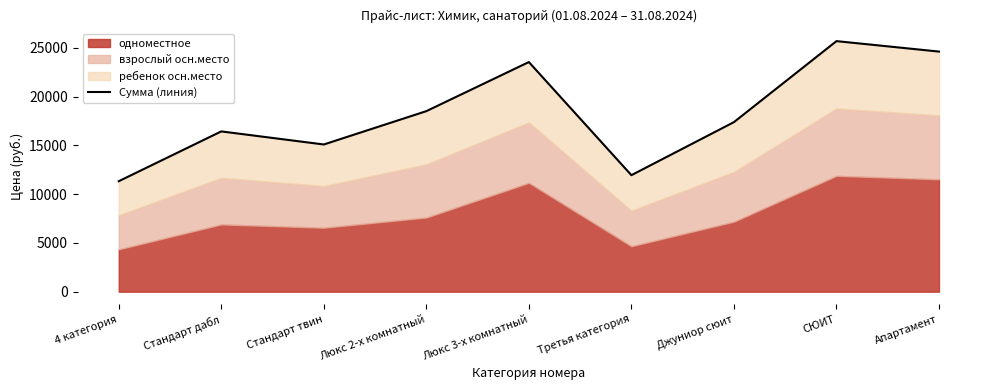

What is the approximate value at Третья категория, to the nearest 10?

11940